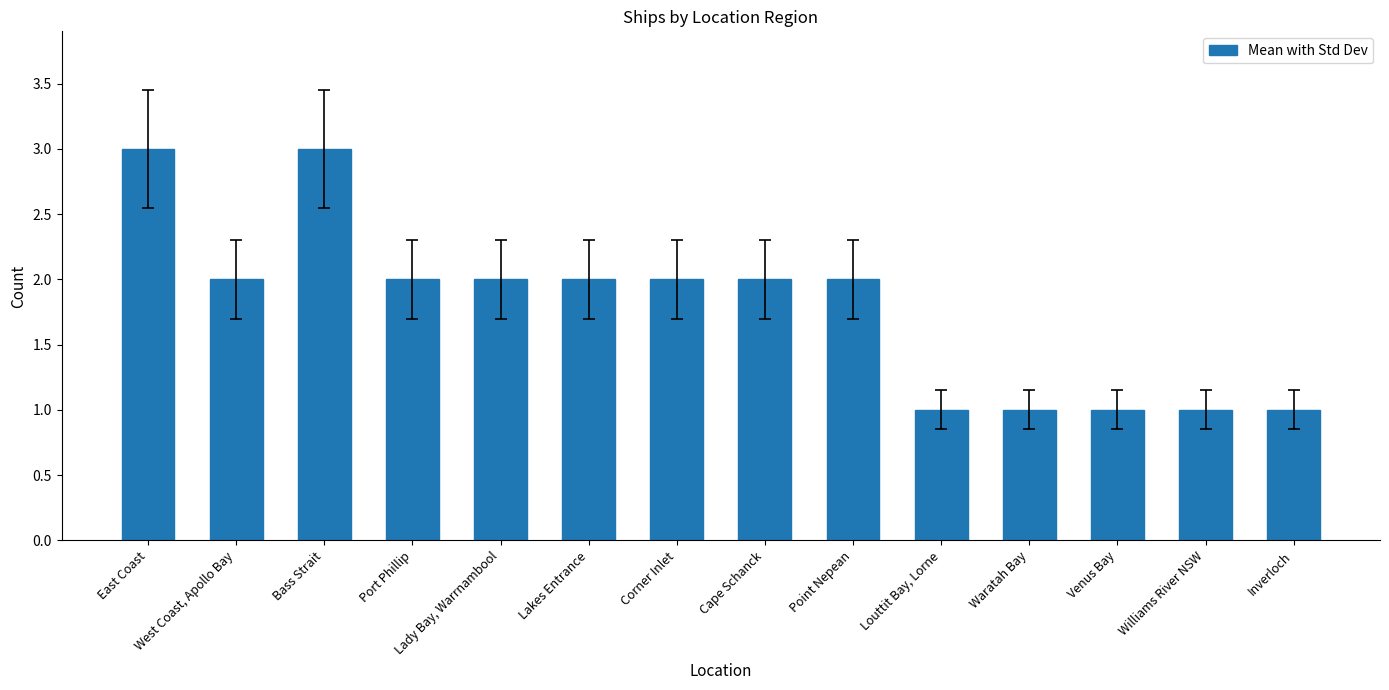

What is the sum of the values at Venus Bay and Bass Strait?

4